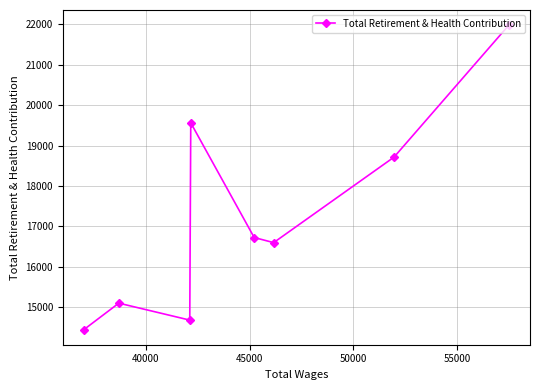

What is the sum of all values?

137782